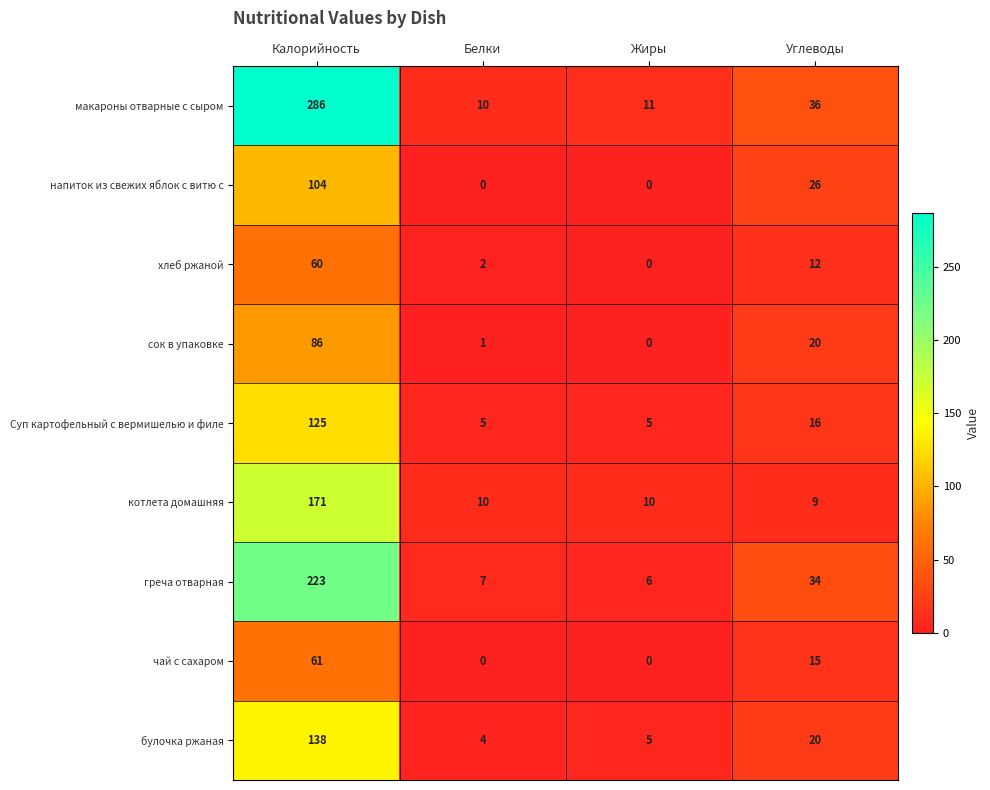

What is the greatest value displayed?

286